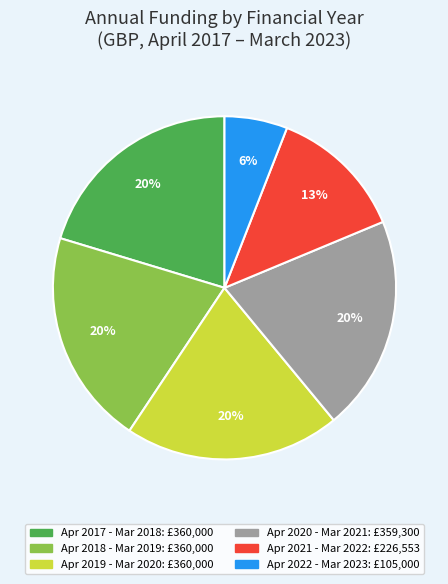

Is there any slice that represents more than half of the pie?

No